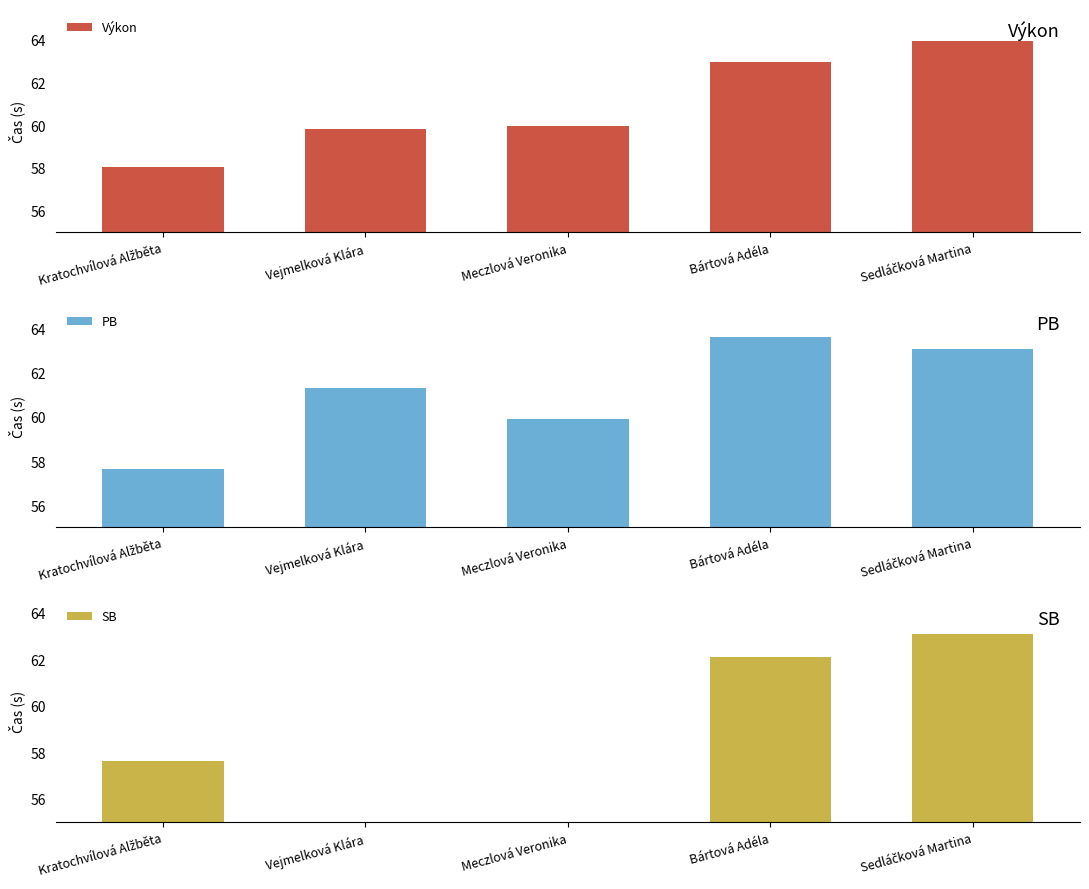

Where does the Výkon series first go above 59?

Vejmelková Klára